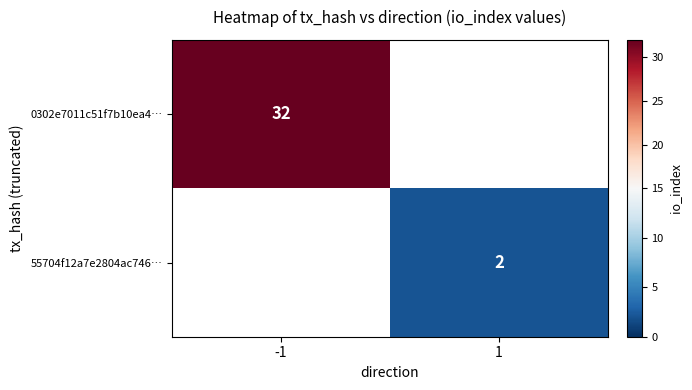

The value of 55704f12a7e2804ac746… at 1 is 3. True or false?

False